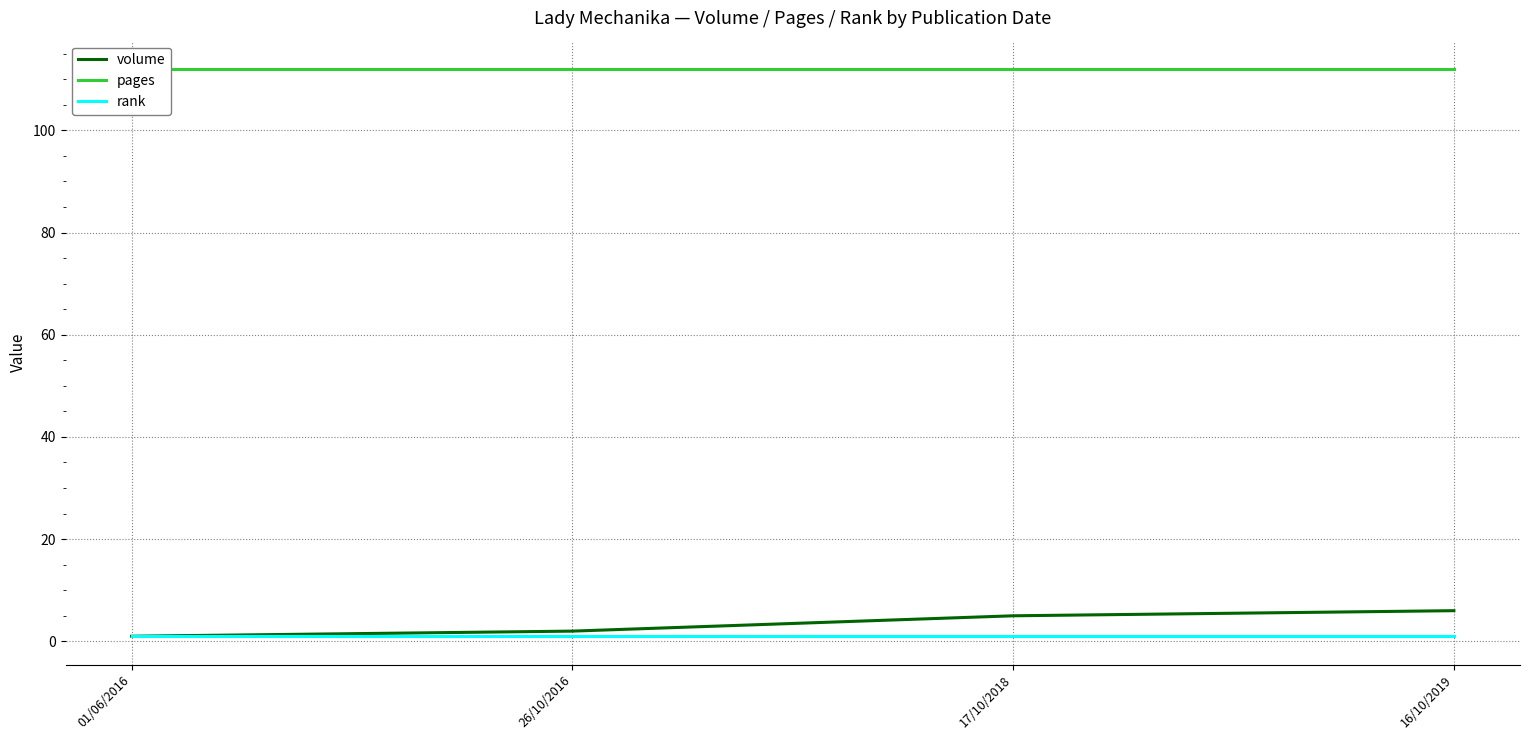

What is the label of the 2nd point from the left?

26/10/2016